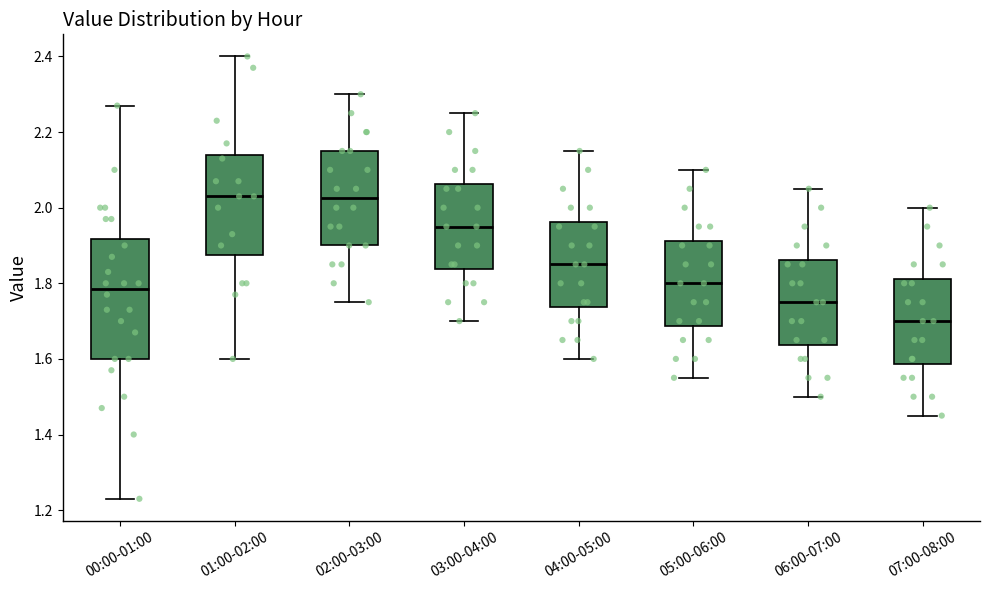

Which box is the tallest, from its lower edge to its upper edge?

00:00-01:00